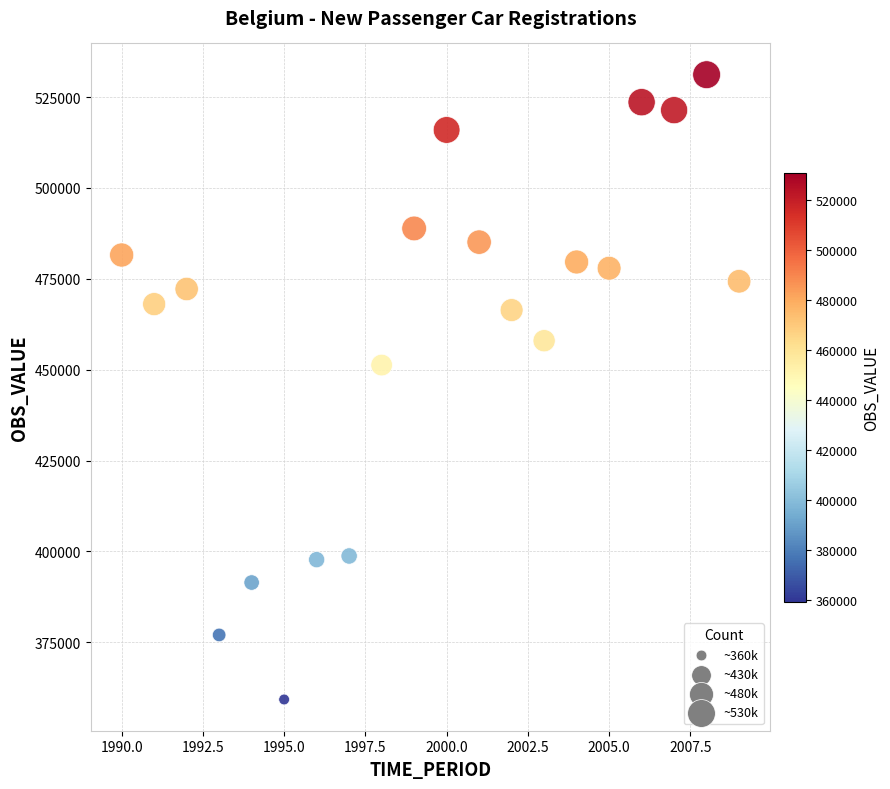

What is the range of Y values (max minus min)?

171929